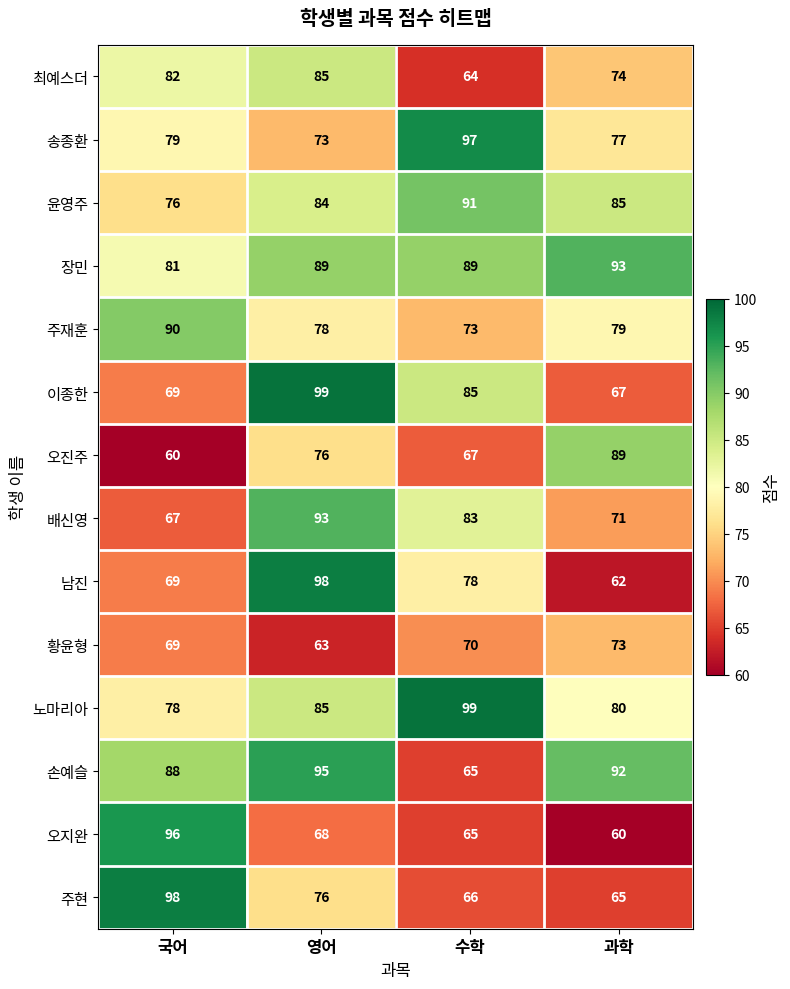

Which series changed the most between 영어 and 과학?

남진